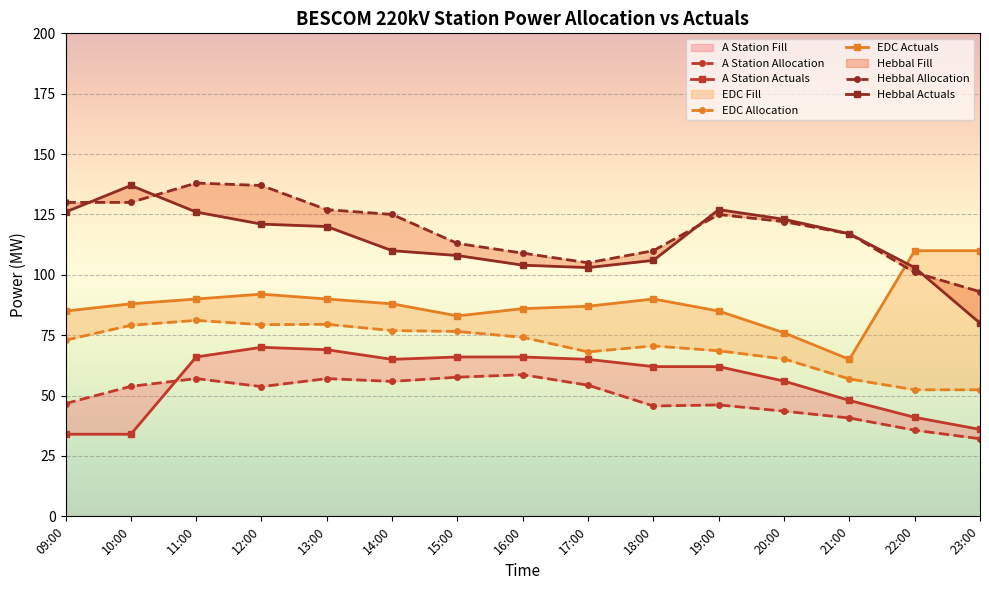

The Actuals series shows 34.0 at 09:00. True or false?

True